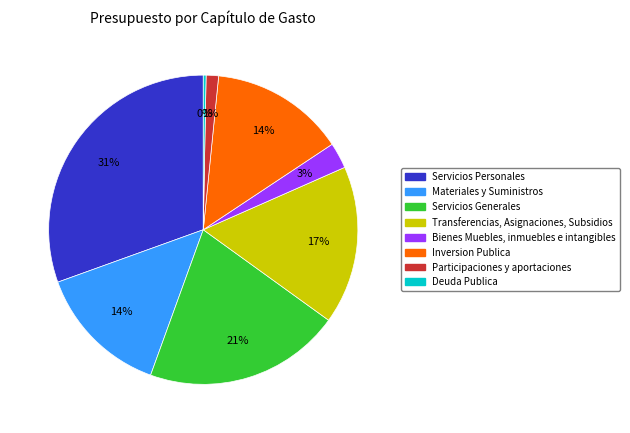

Is there a majority slice in this chart?

No